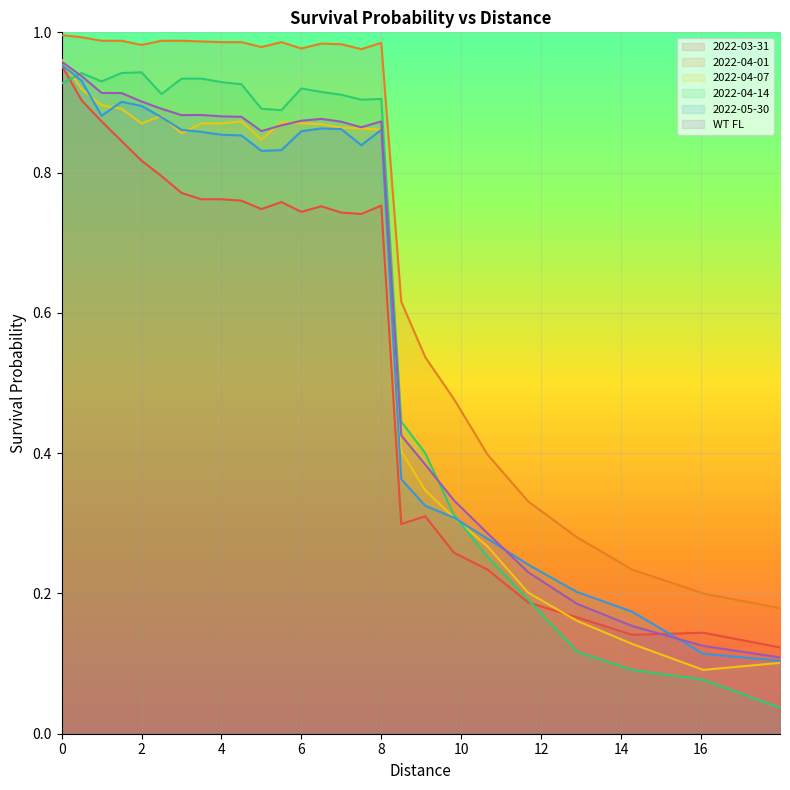

How many lines are shown in the chart?

6